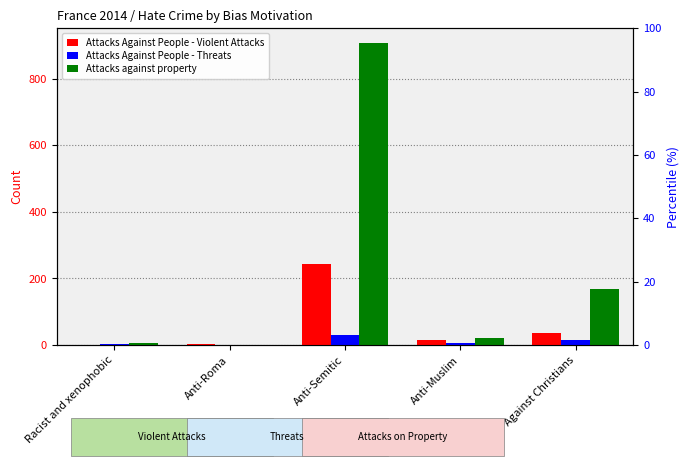

How many bars are there in total?

15